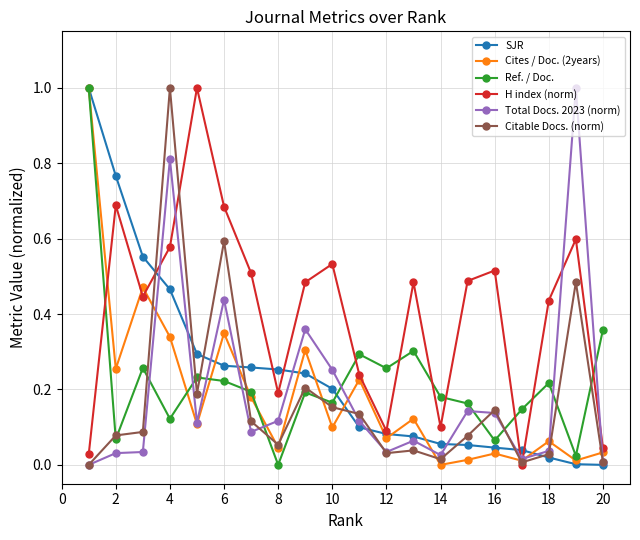

What is the greatest value displayed?

1.0